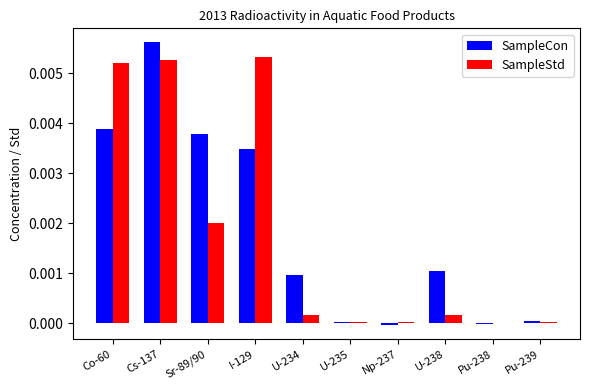

Between Sr-89/90 and I-129, which series saw the biggest shift?

SampleStd